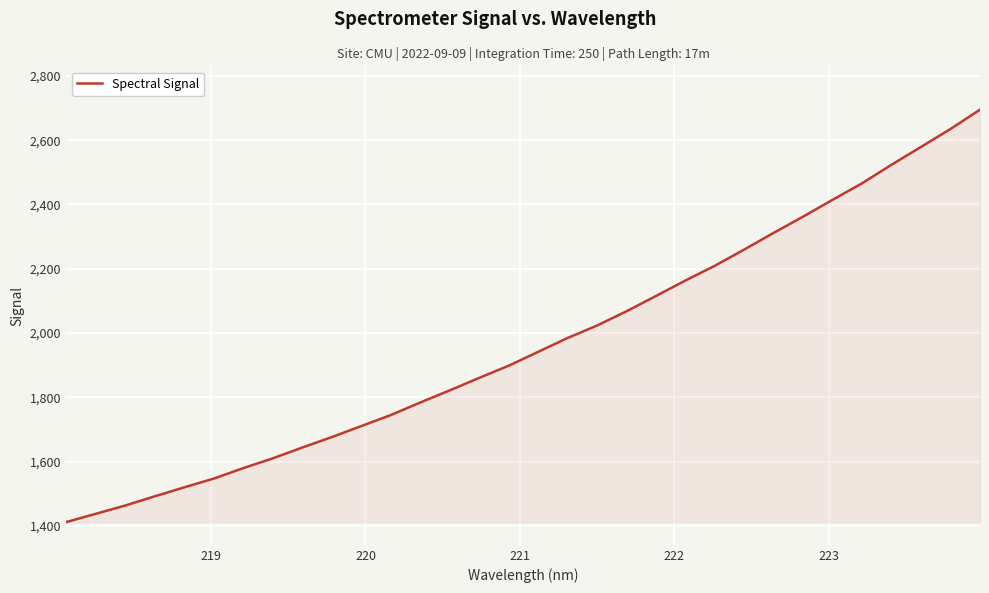

What is the difference between the maximum and minimum values?

1283.3